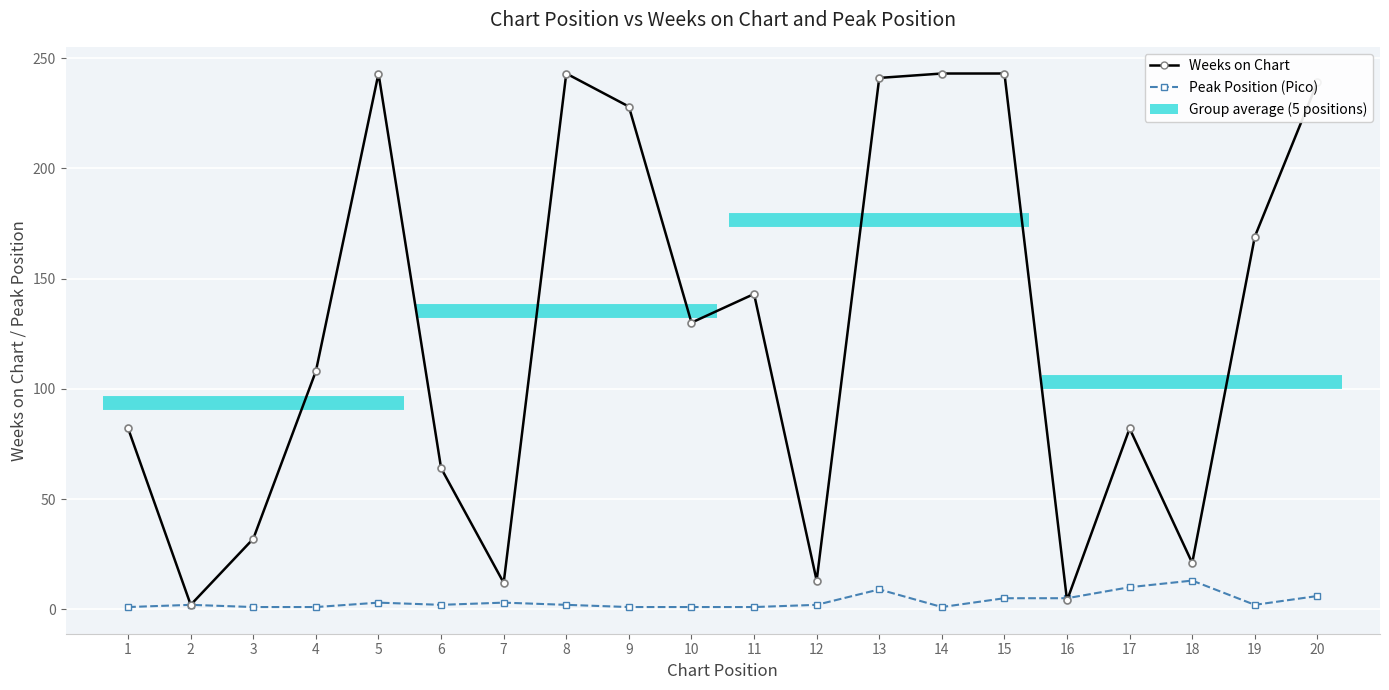

Where does the Weeks on Chart series first go above 130?

5